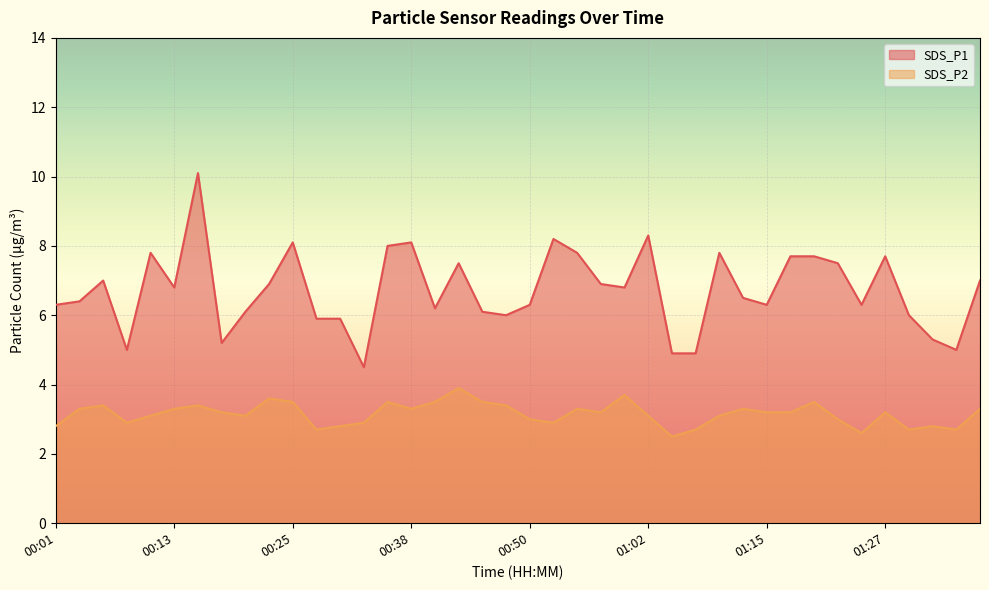

What is the average value of the SDS_P1 series?

6.7